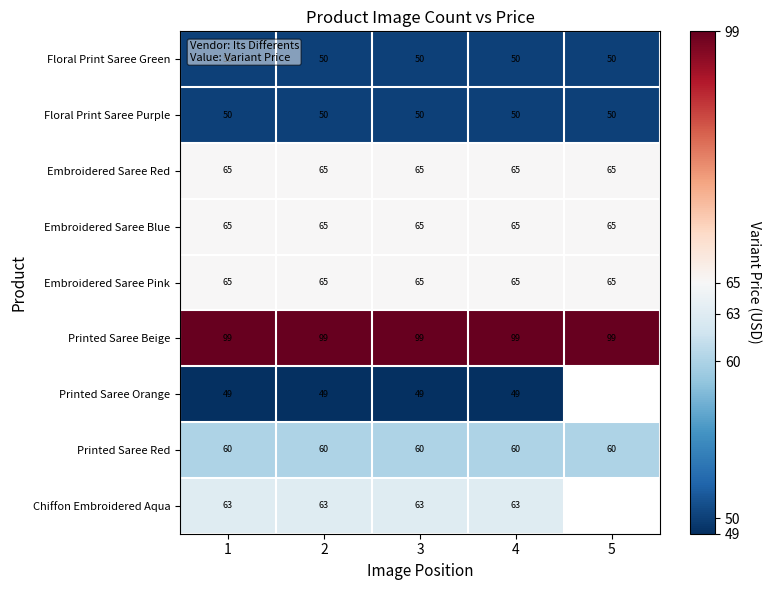

What is the lowest value of the Embroidered Saree Blue series?

65